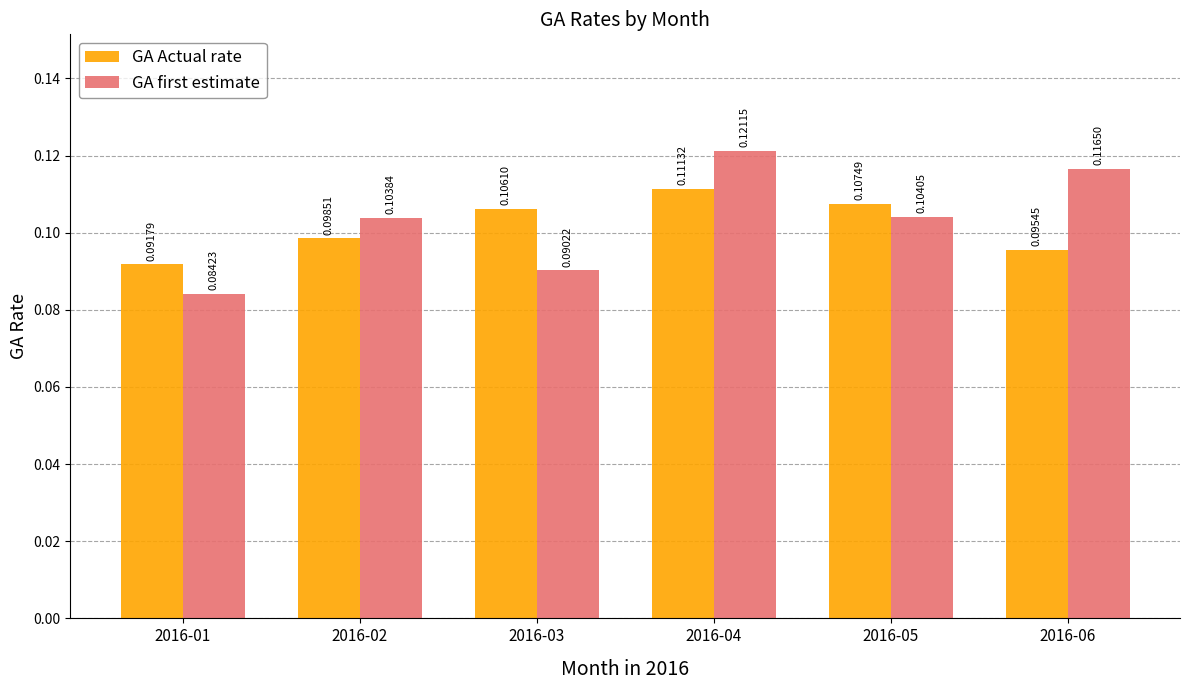

Are the bars horizontal?

No